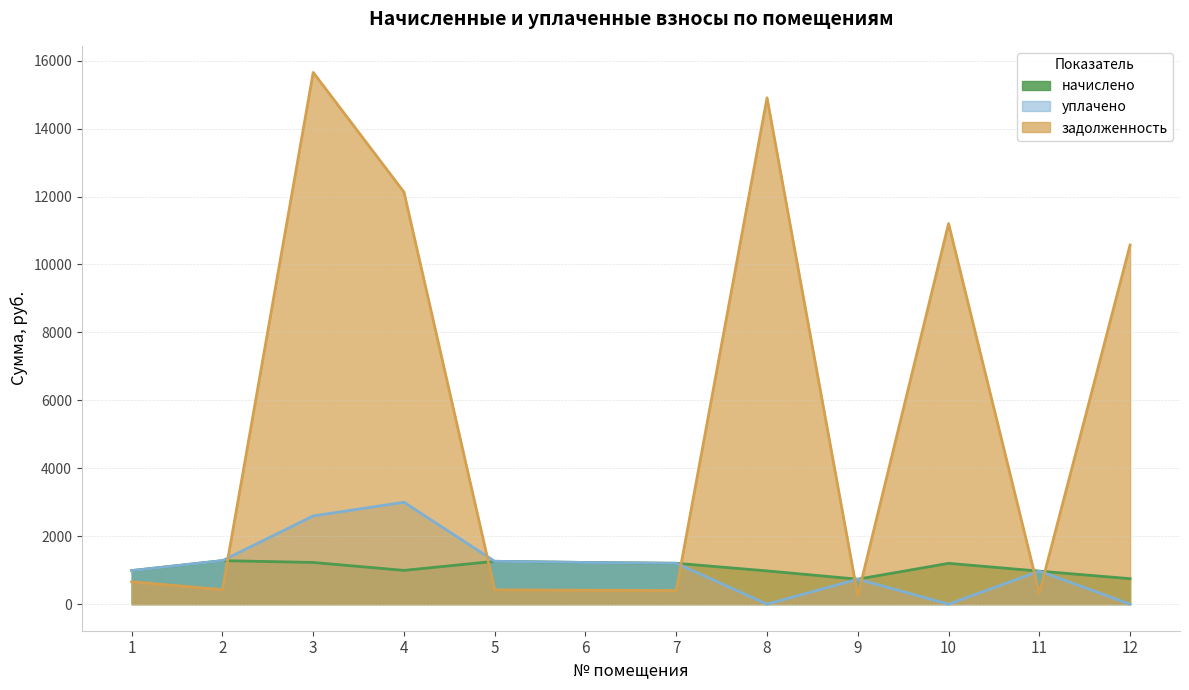

Rank the series by their maximum value, from lowest to highest.

начислено, уплачено, задолженность